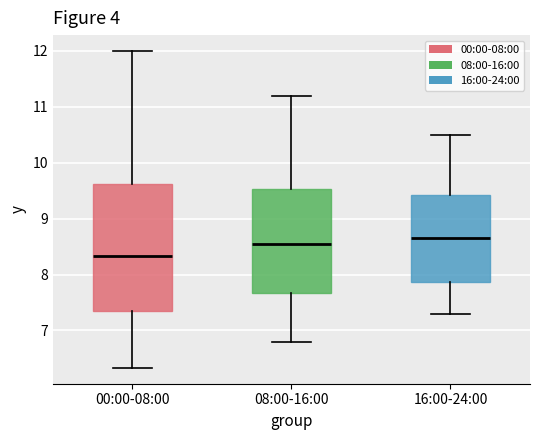

Reading left to right, read every box against the y-axis: the position of its median line, the range the box covers, and the ends of its whiskers. The values are not printed on the chart, so give them approximately, as read against the axis.

00:00-08:00: median 8.3, box 7.3 to 9.6, whiskers 6.3 to 12.0
08:00-16:00: median 8.6, box 7.7 to 9.5, whiskers 6.8 to 11.2
16:00-24:00: median 8.7, box 7.9 to 9.4, whiskers 7.3 to 10.5